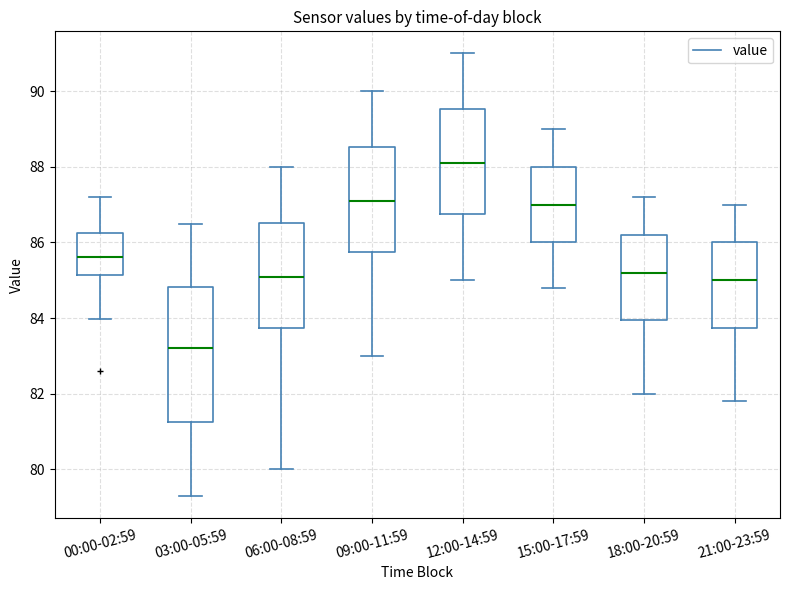

Which box's median line is the highest?

12:00-14:59